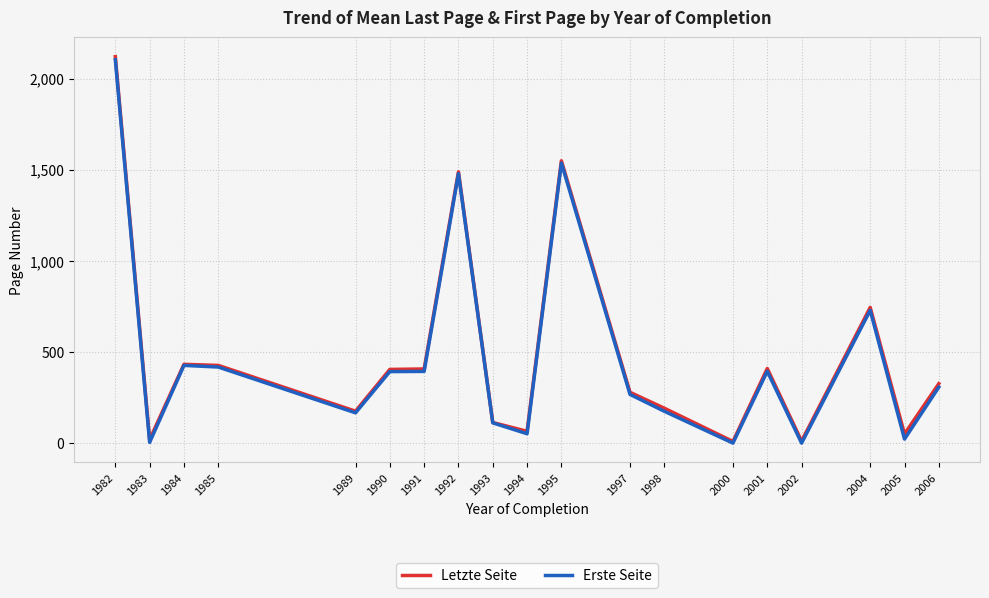

How many lines are shown in the chart?

2